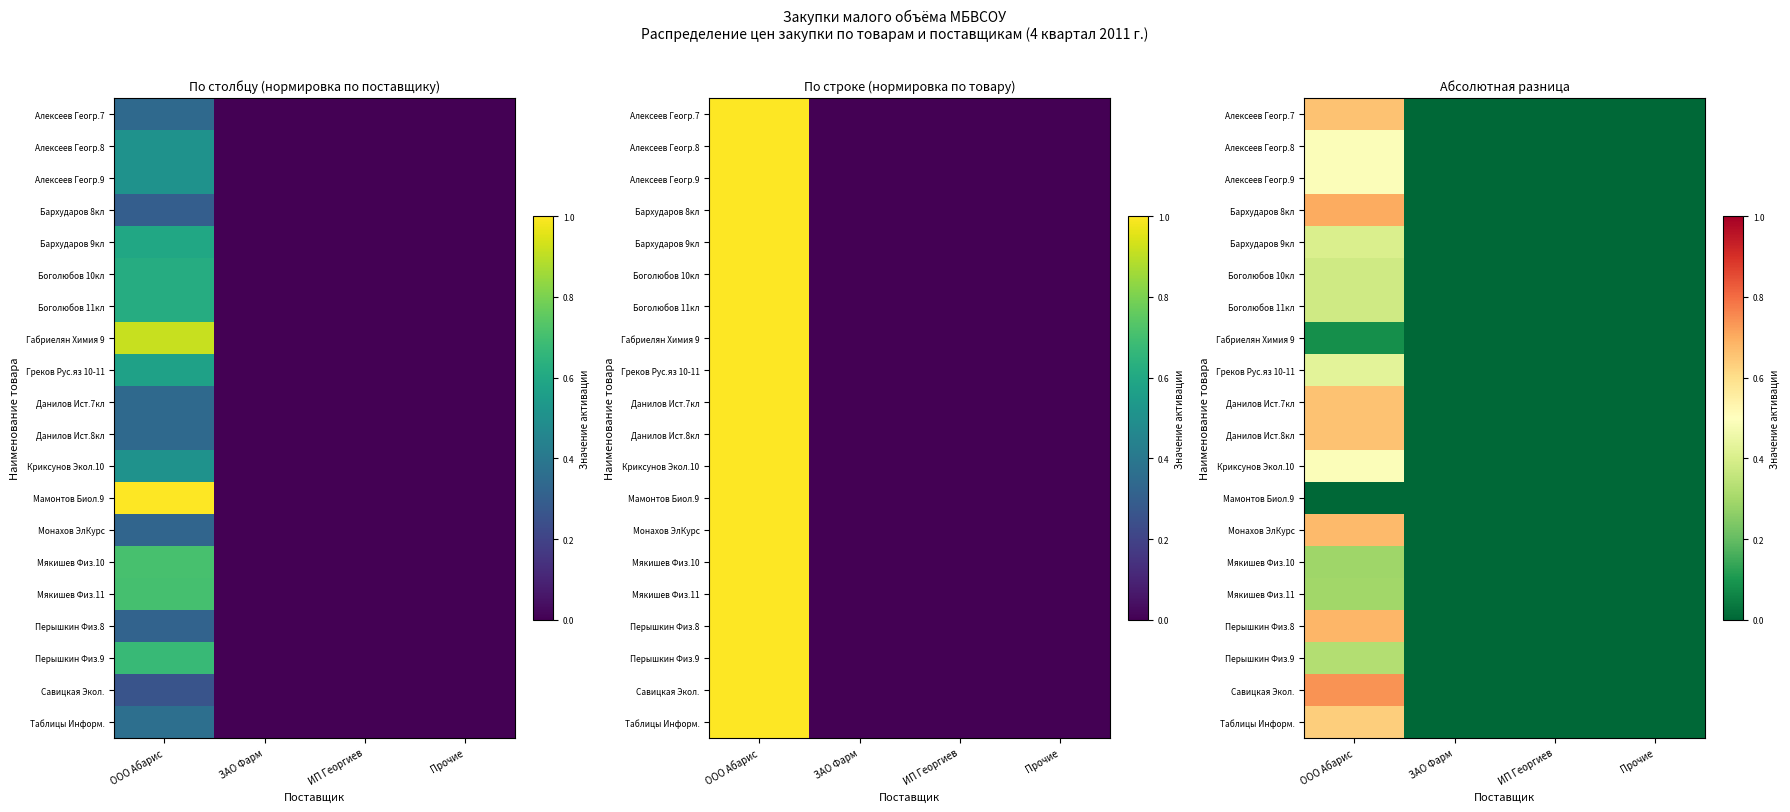

At which label is Греков Рус.яз 10-11 closest to 0?

ЗАО Фарм